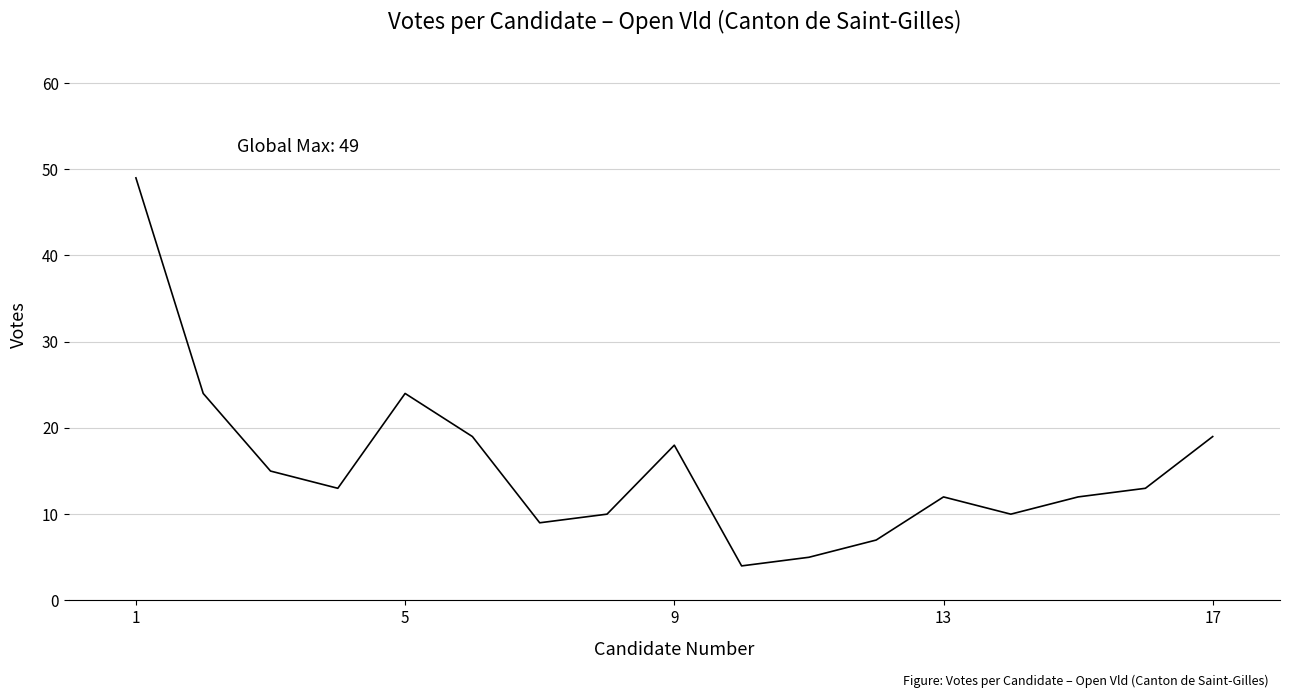

What is the minimum value shown in the chart?

4